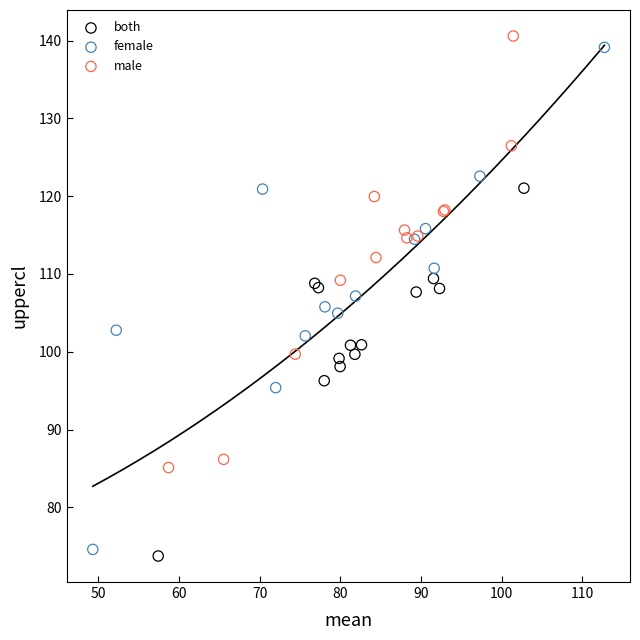

Which series has the widest spread of Y values?

female